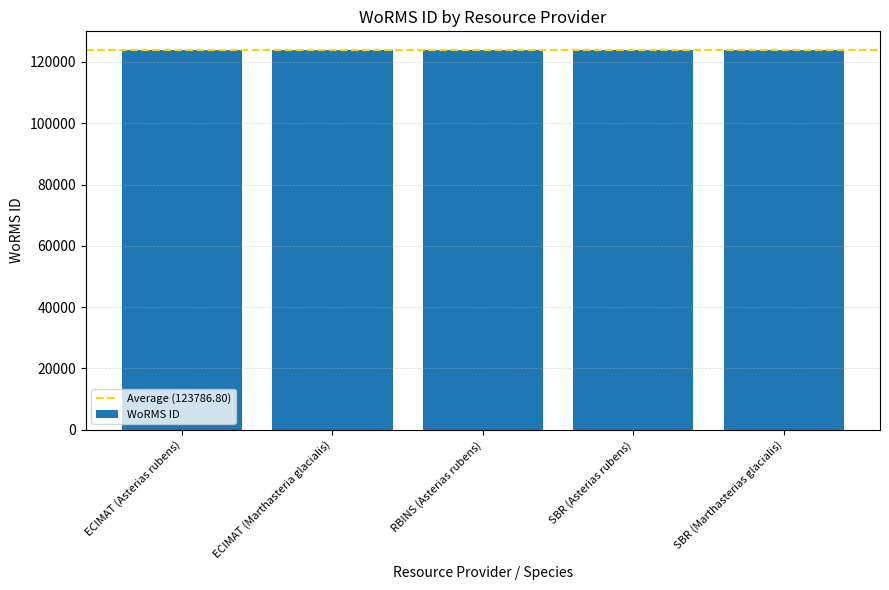

What is the average value?

123787